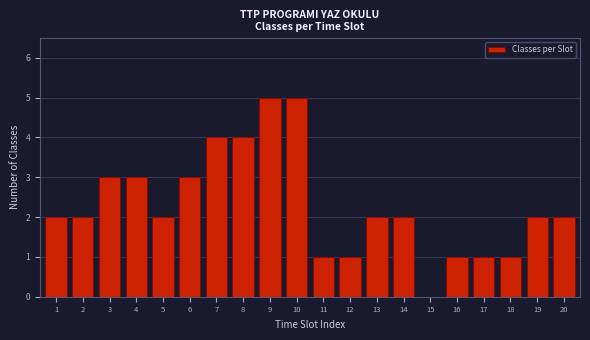

Reading right to left, transcribe all the data shown in this chart.

20=2	19=2	18=1	17=1	16=1	15=0	14=2	13=2	12=1	11=1	10=5	9=5	8=4	7=4	6=3	5=2	4=3	3=3	2=2	1=2